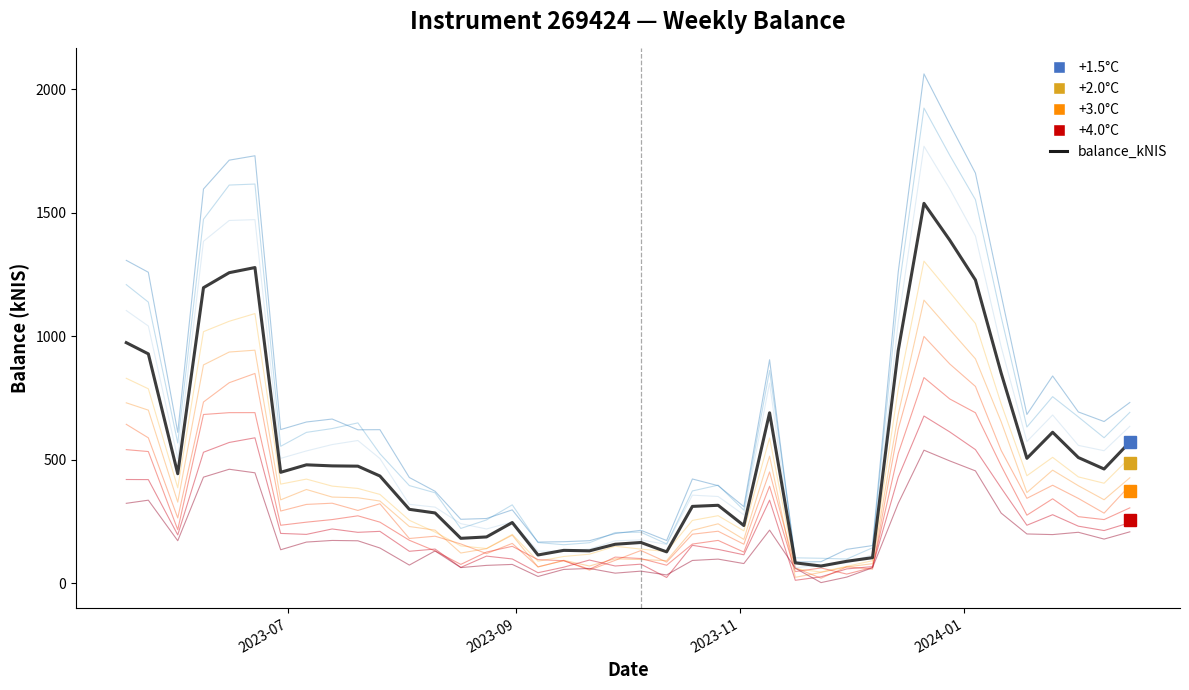

Does the chart have visible grid lines?

No